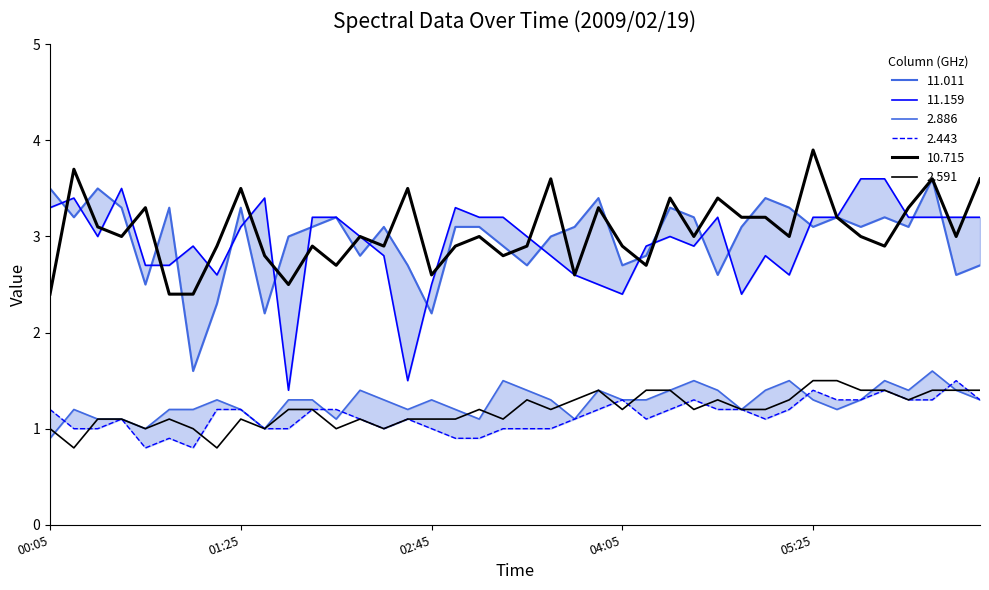

What is the difference between the maximum and minimum values in the 2.886 series?

0.7